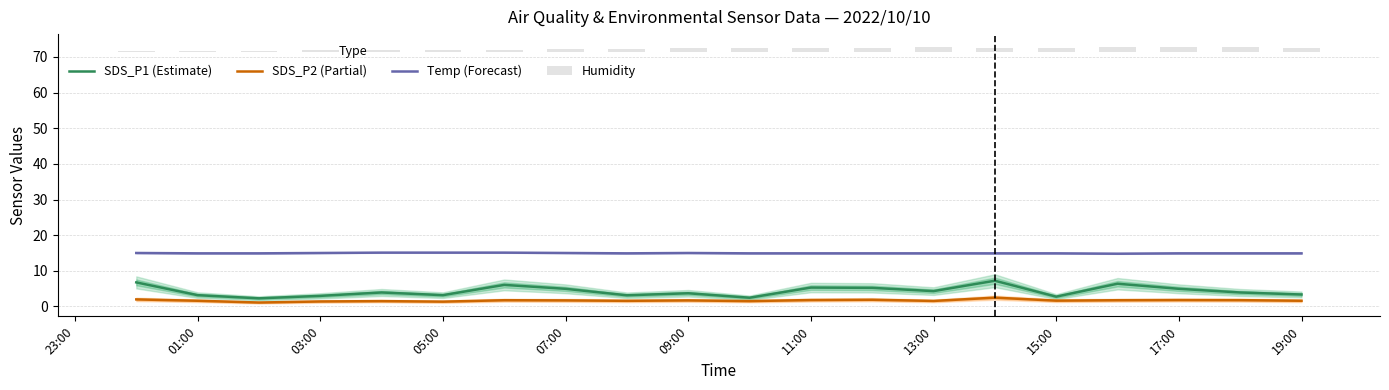

The SDS_P1 (Estimate) series shows 4.3 at 13:00. True or false?

True